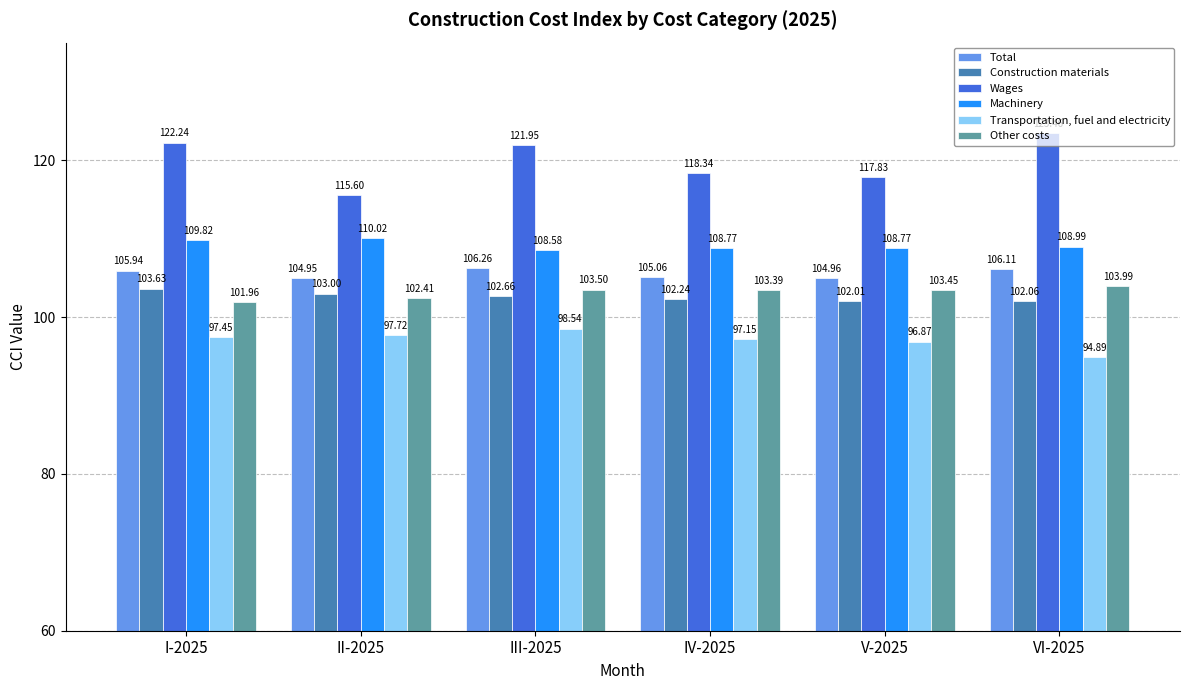

List the series in order of their peak value, lowest first.

Transportation, fuel and electricity, Construction materials, Other costs, Total, Machinery, Wages